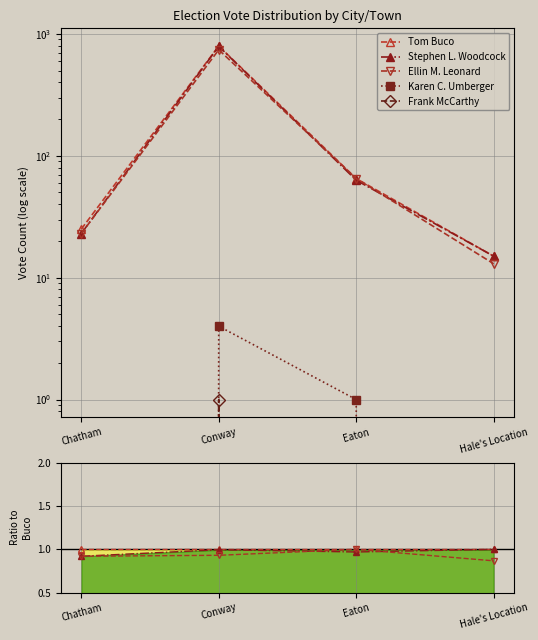

What is the label of the 4th point from the right?

Chatham